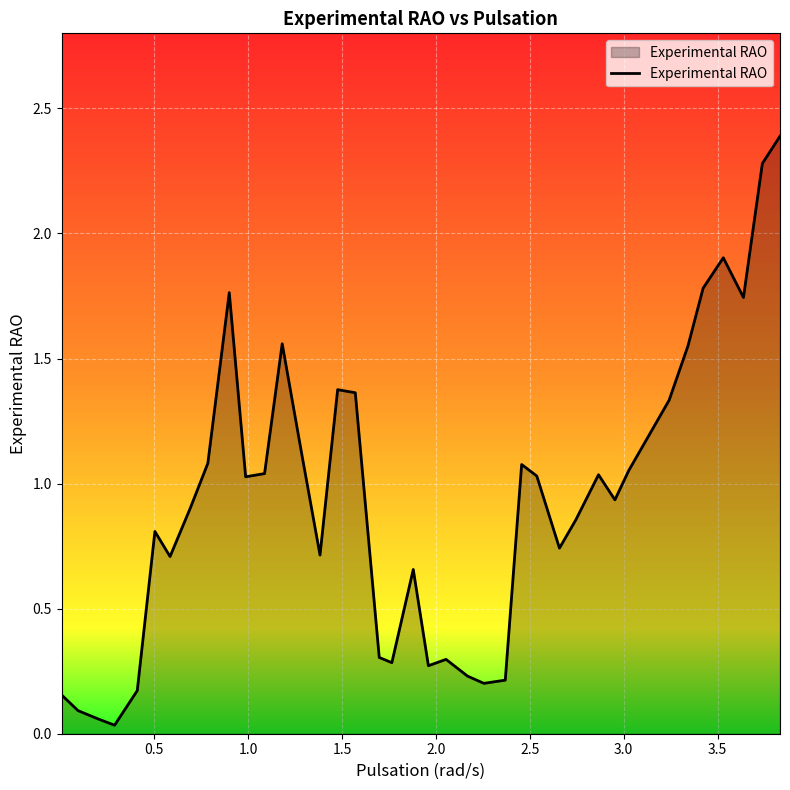

What is the maximum value shown in the chart?

2.4